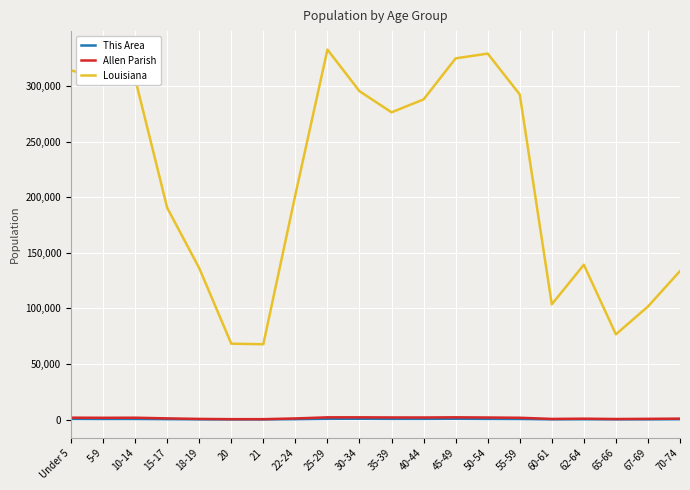

Which series has the widest spread of values?

Louisiana